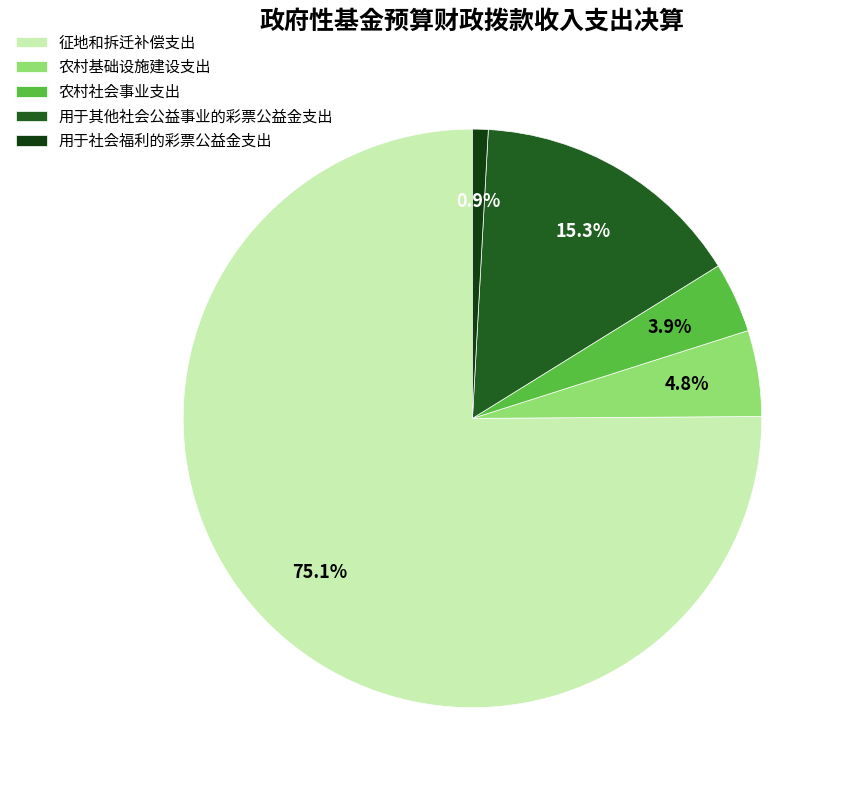

What percentage is NOT represented by 用于社会福利的彩票公益金支出?

99.1%